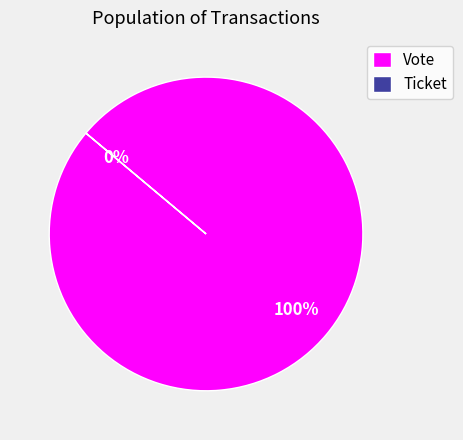

Is it true that Ticket is 8% of the pie?

False